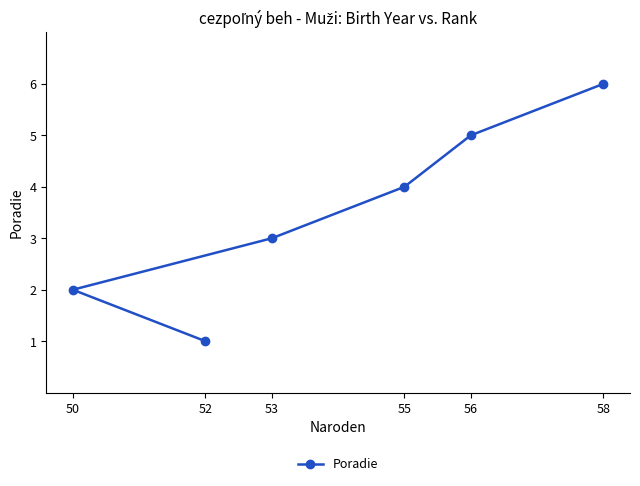

Which label corresponds to the smallest value in the chart?

52